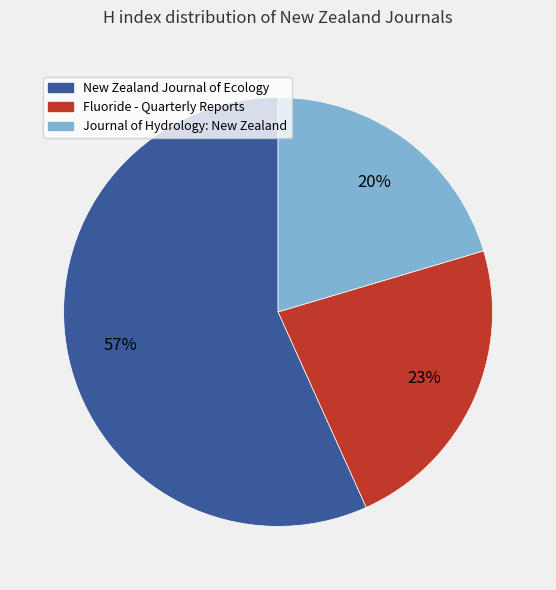

Do Journal of Hydrology: New Zealand and Fluoride - Quarterly Reports together represent more than half of the pie?

No